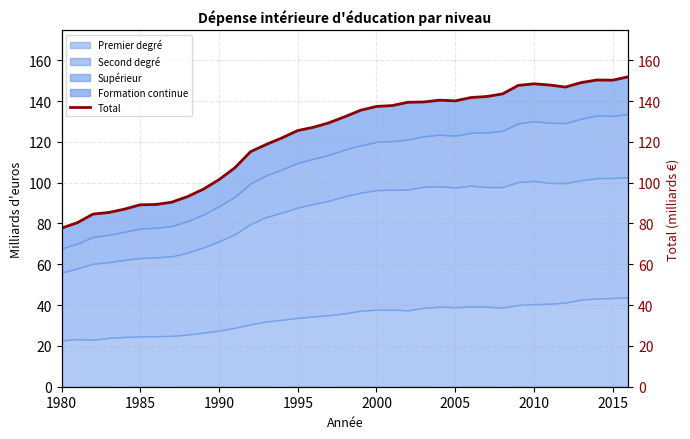

How many lines are shown in the chart?

1